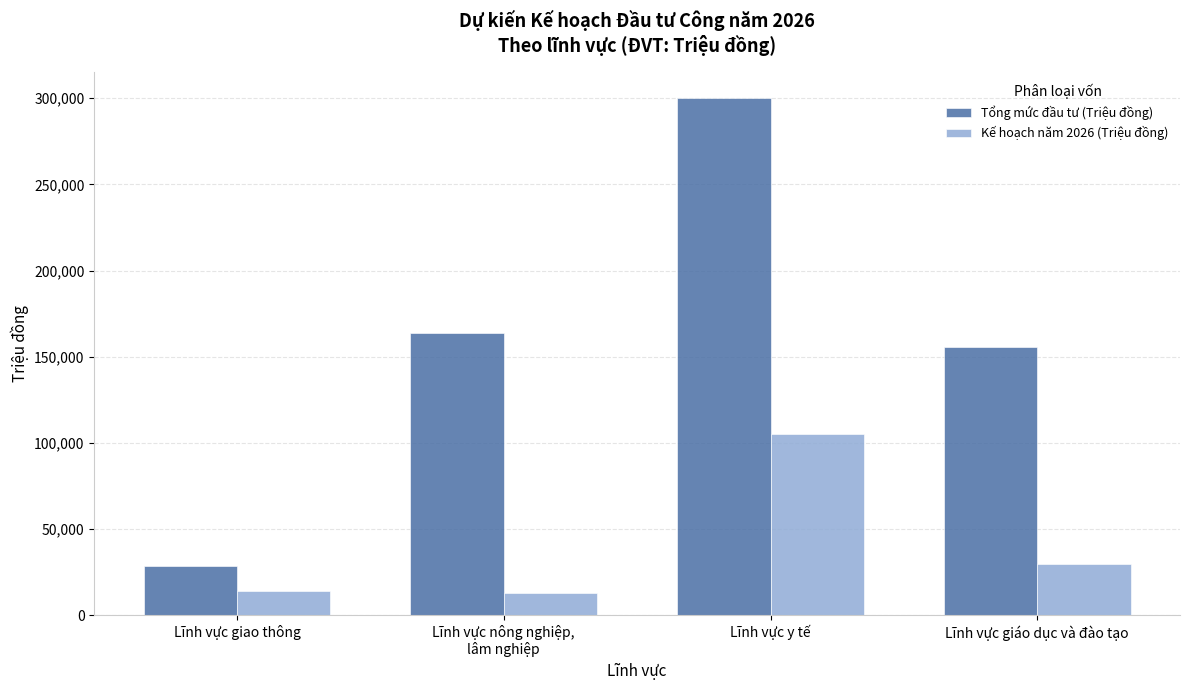

How many categories are shown in the chart?

4